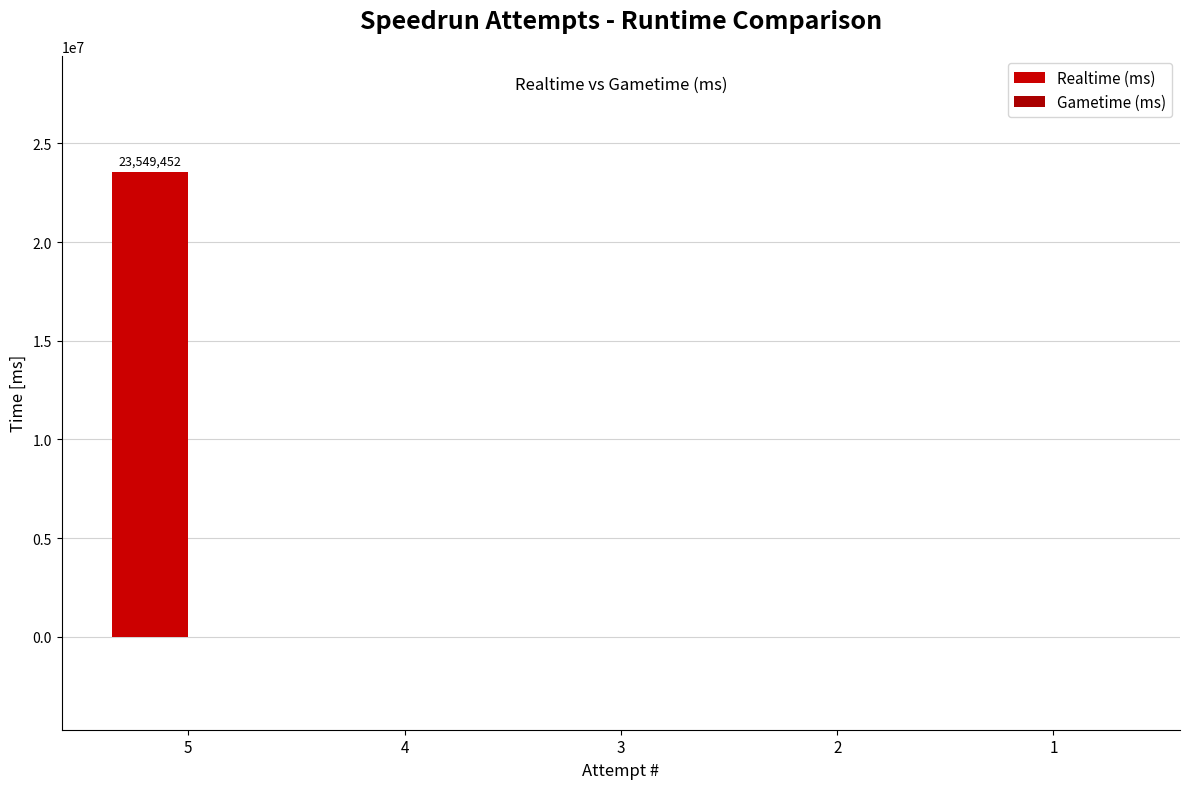

Count the number of data series in this chart.

1